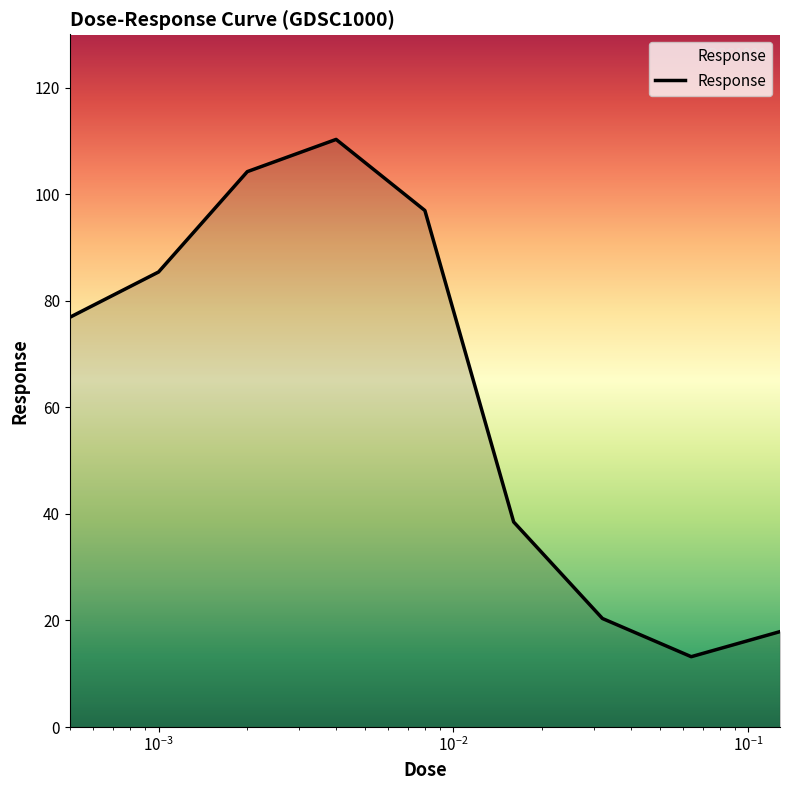

How many lines are shown in the chart?

1